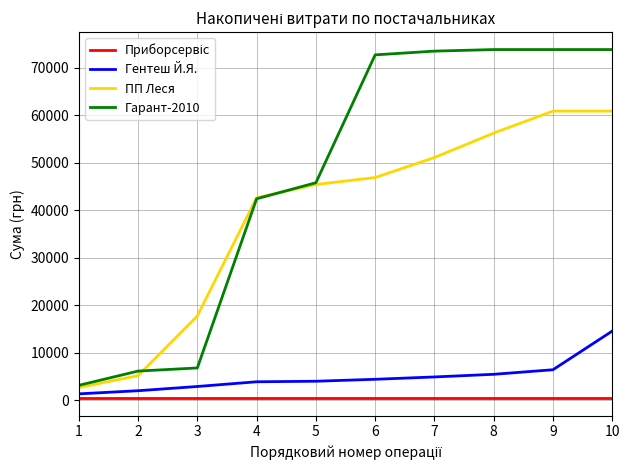

True or false: Гентеш Й.Я. and ПП Леся cross at least once.

False